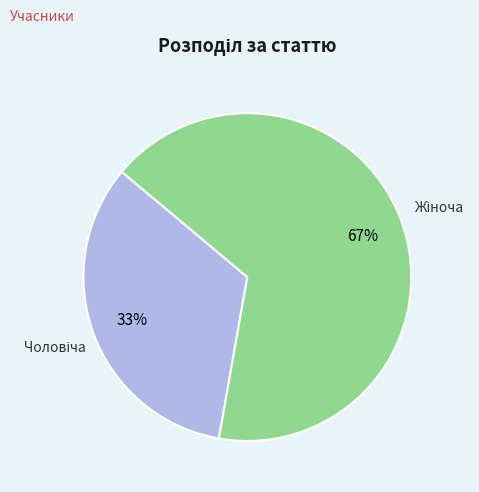

Does any single category account for the majority?

Yes